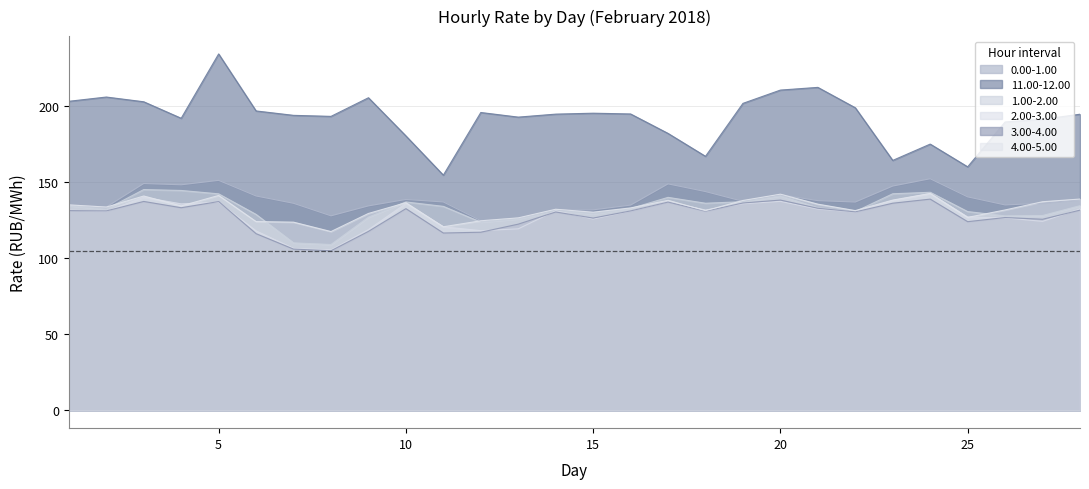

Count the number of categories in the chart.

28